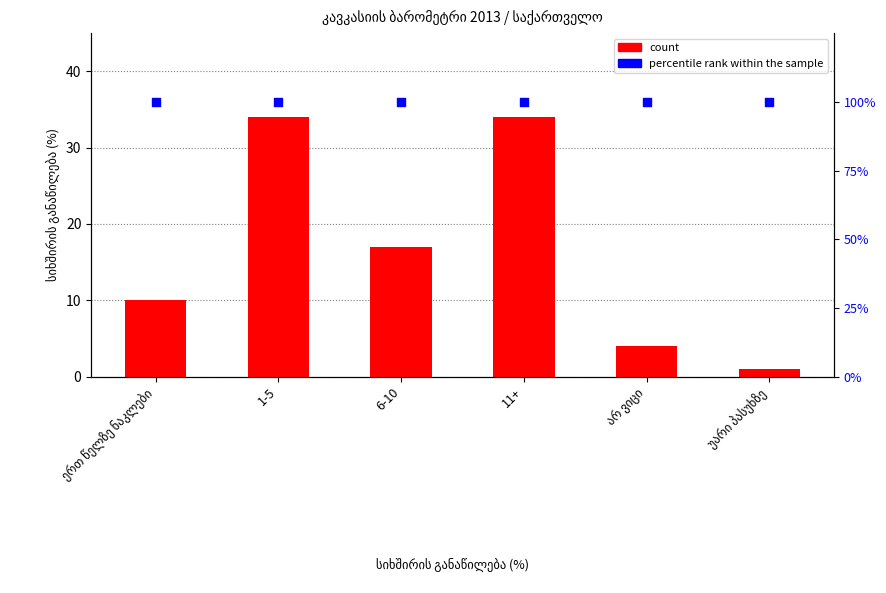

Which series has the largest total across all categories?

percentile rank within the sample